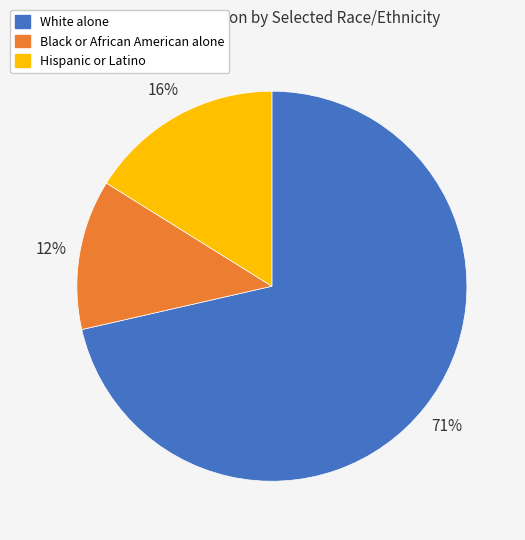

To the nearest percent, what portion does Black or African American alone represent?

12%